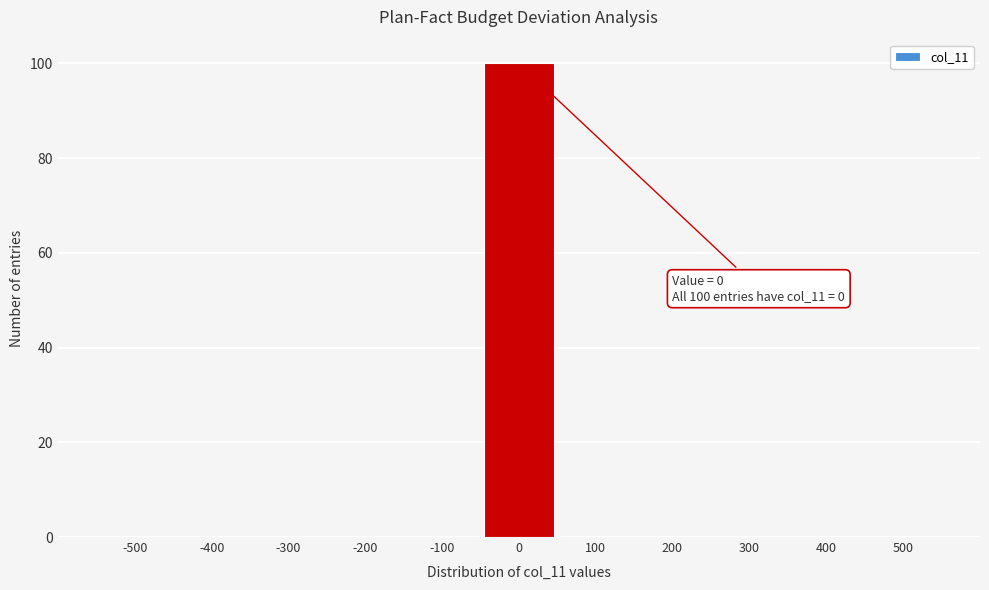

Which range on the x-axis has the tallest bar?

-50 to 50